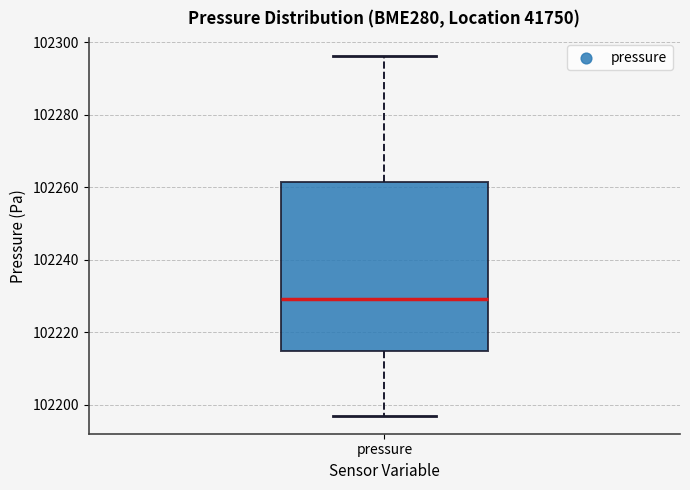

Read this box plot against the y-axis: the position of the median line, the range covered by the box, and the ends of both whiskers. The values are not printed on the chart, so give them approximately, as read against the axis.

median 102230, box 102214 to 102262, whiskers 102198 to 102296